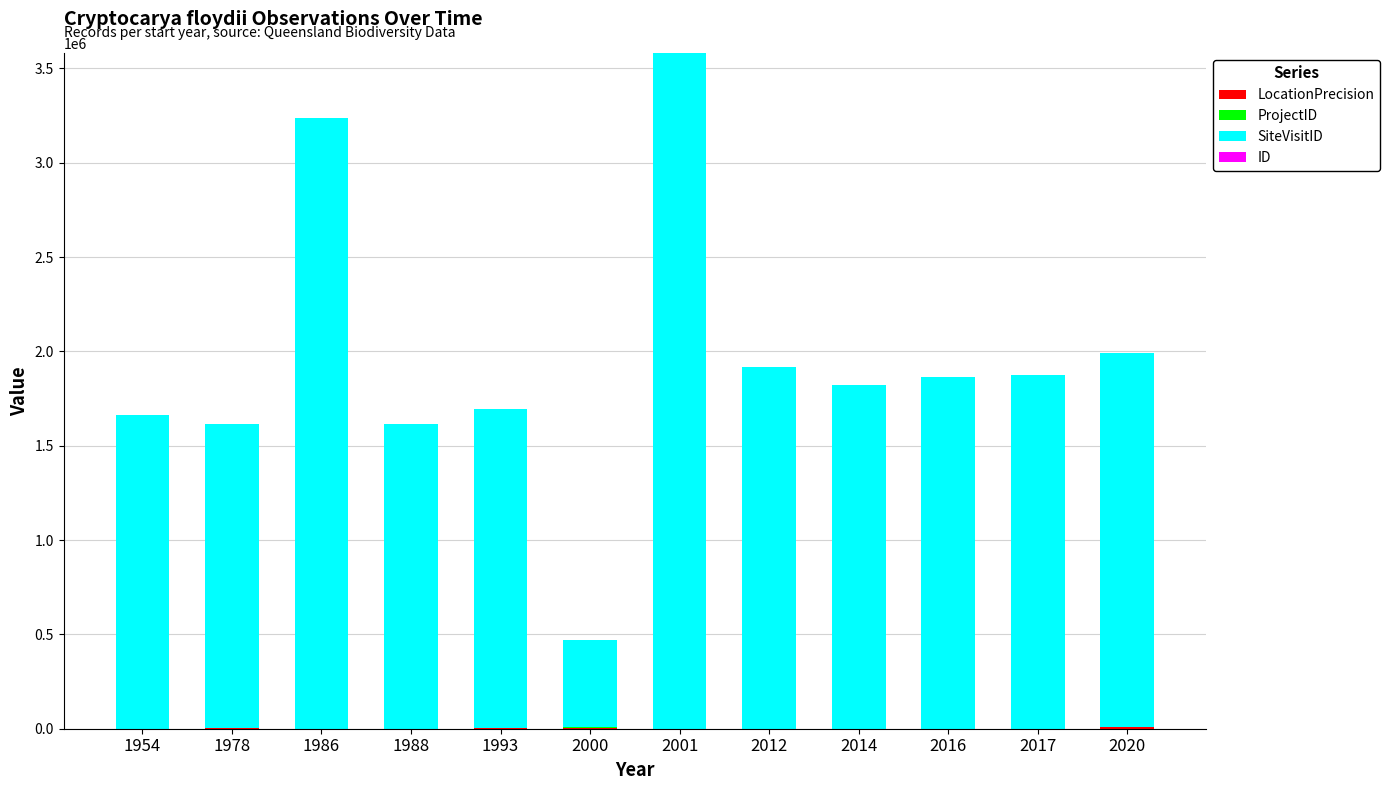

Count the number of data series in this chart.

4